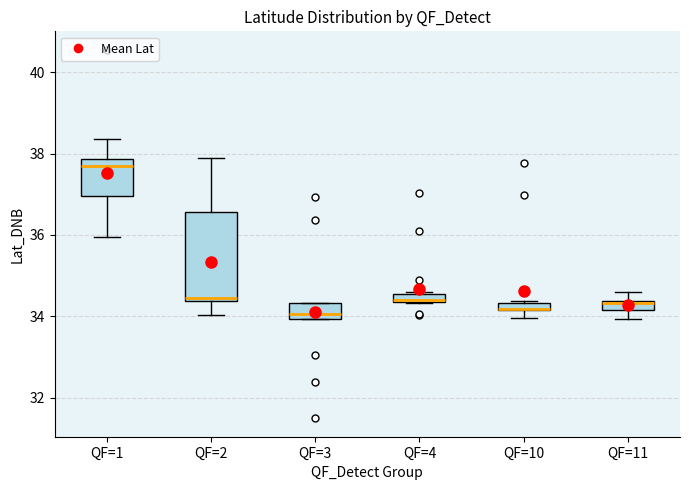

Where does the lower whisker of the box for QF=1 end on the y-axis? The values are not printed on the chart, so give them approximately, as read against the axis.

36.0